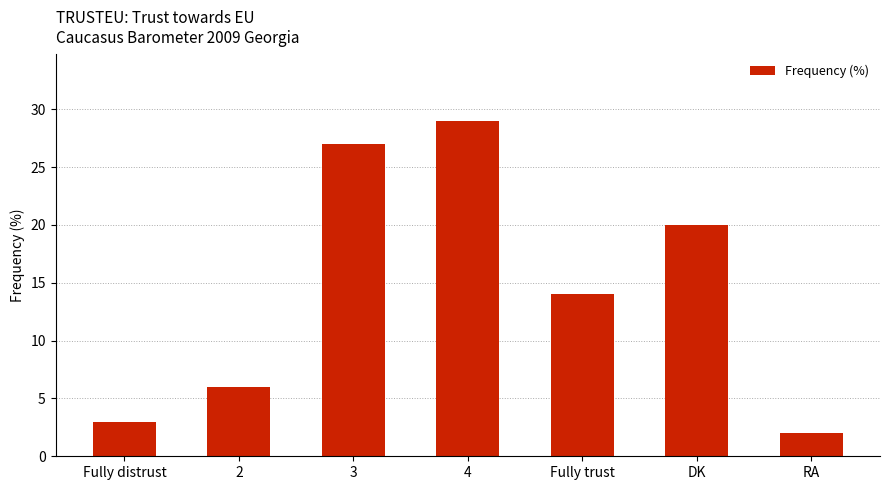

Is it true that the value at 2 is 2?

False